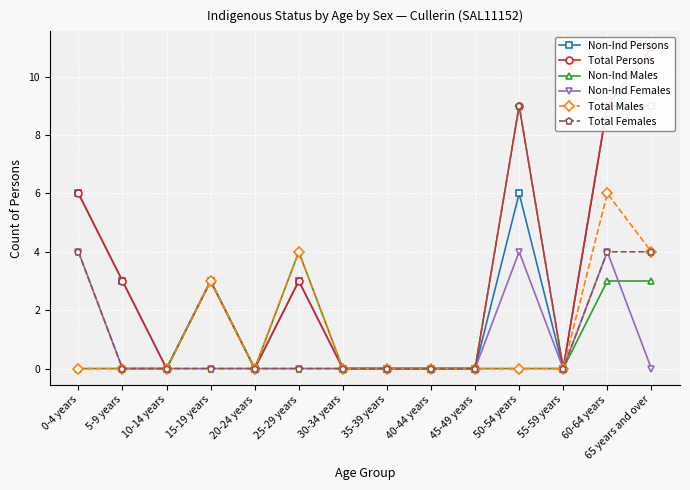

The value of Non-Ind Persons at 20-24 years is 0. True or false?

True